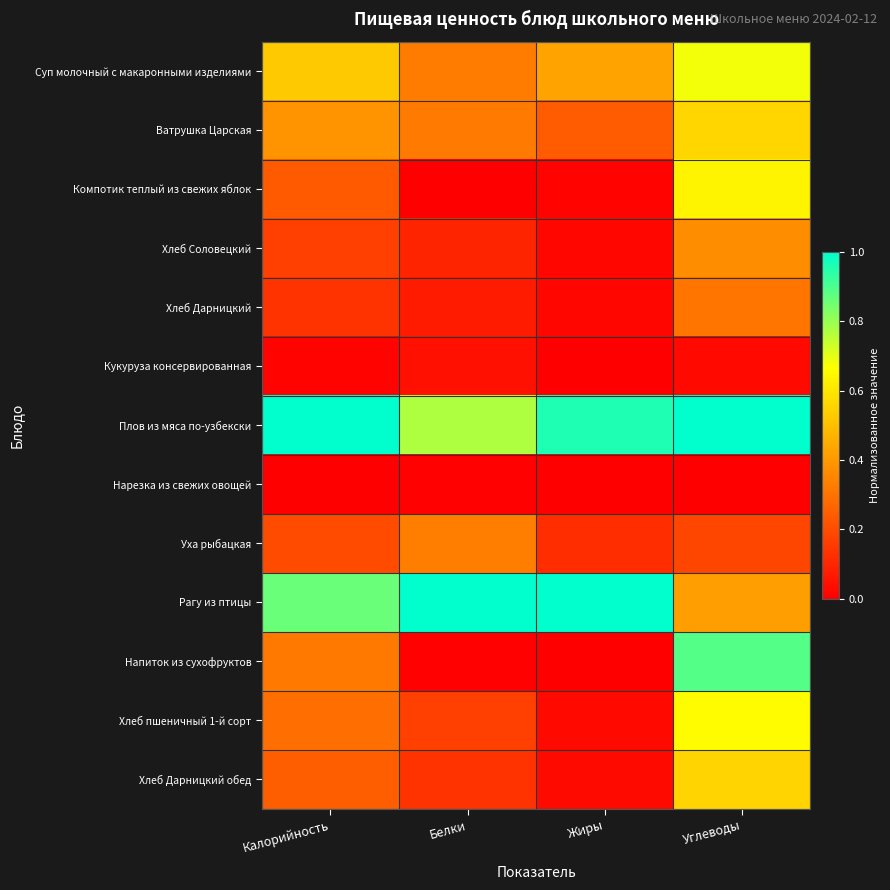

At how many categories does at least one series exceed 0?

4